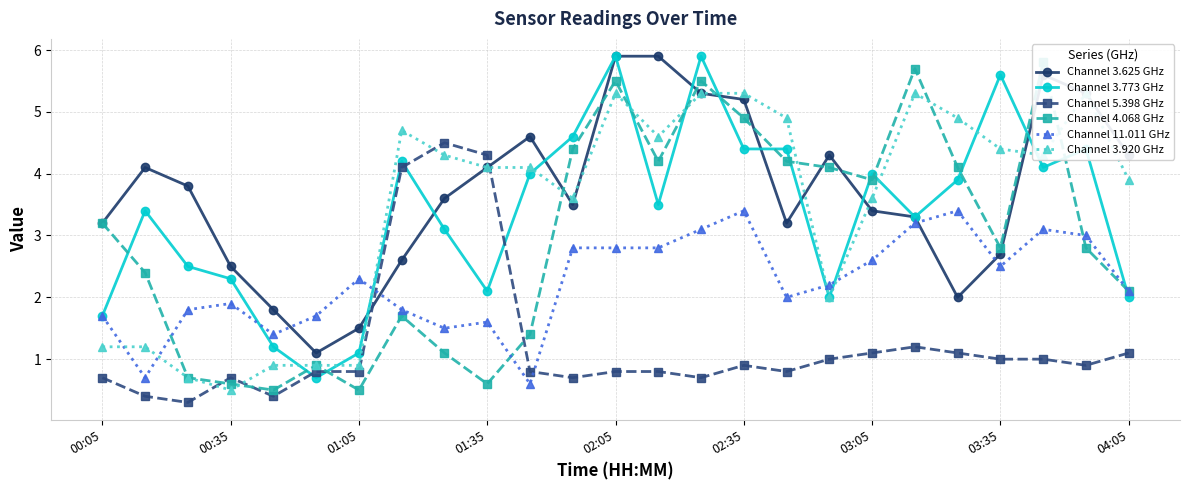

Does the chart have visible grid lines?

Yes